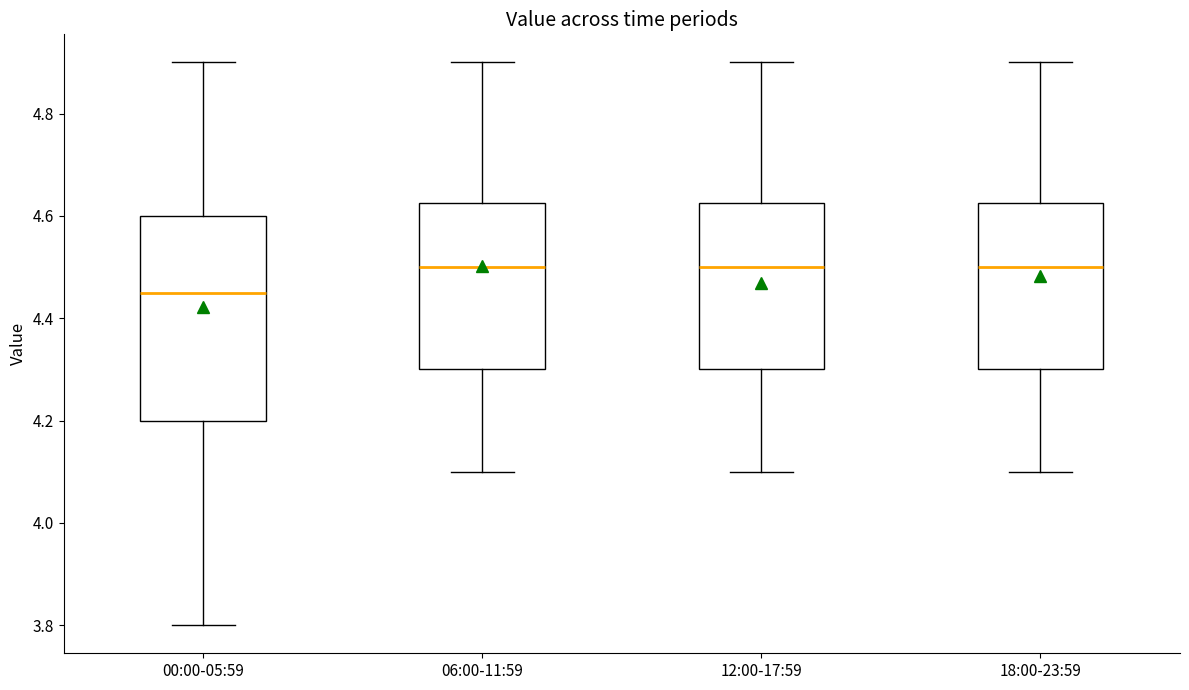

Which box has the lowest median line?

00:00-05:59